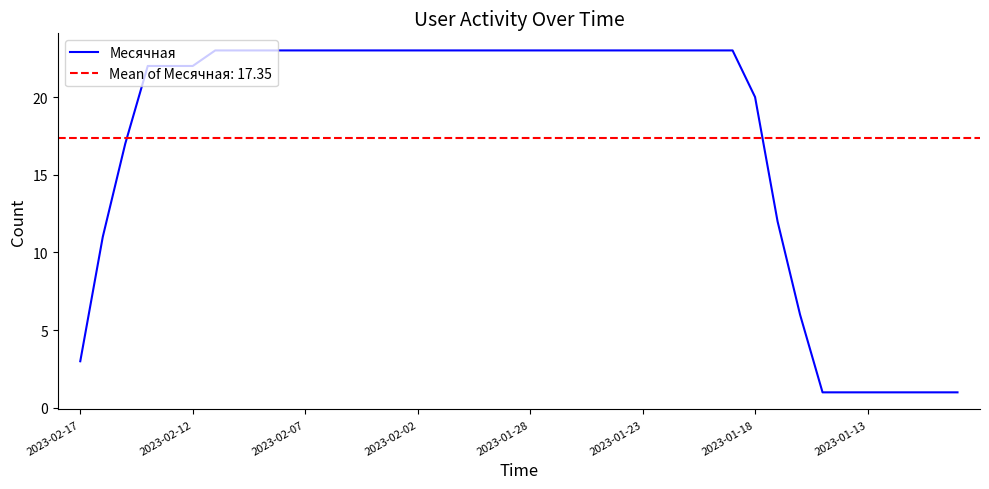

At which category does the chart reach its minimum across all series?

33